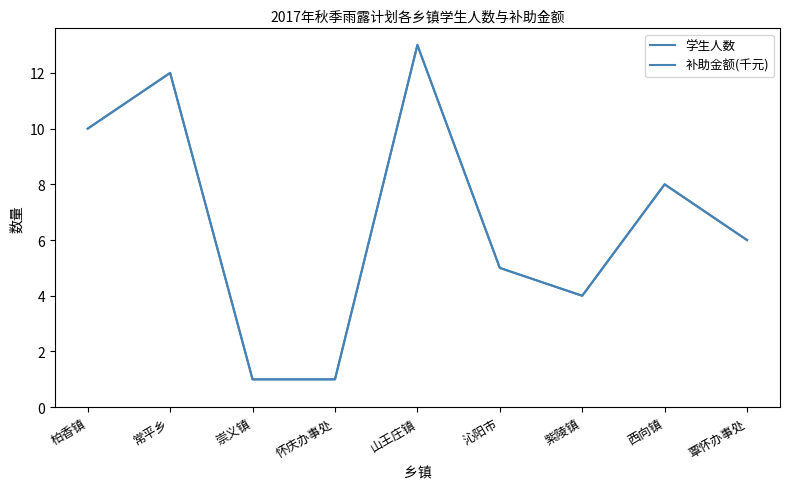

Does the chart have visible grid lines?

No